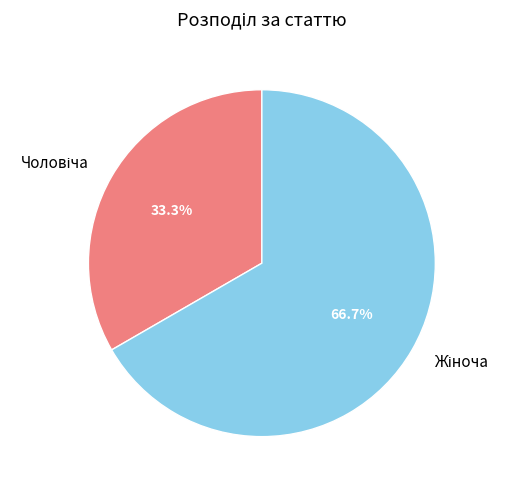

Does any single category account for the majority?

Yes